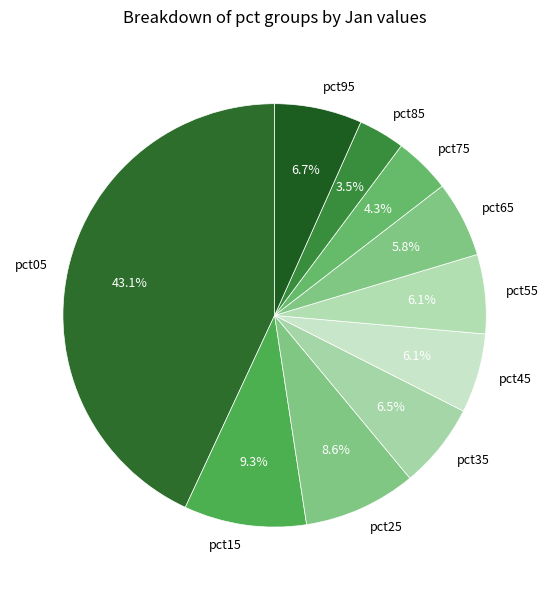

To the nearest percent, what is the combined percentage of pct65 and pct85?

9%